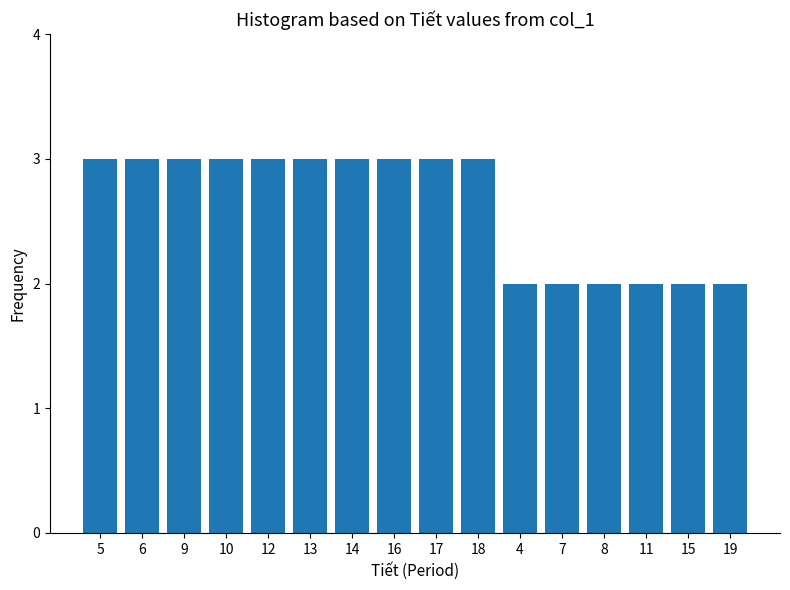

Reading right to left, extract all data points from this chart.

2	2	2	2	2	2	3	3	3	3	3	3	3	3	3	3